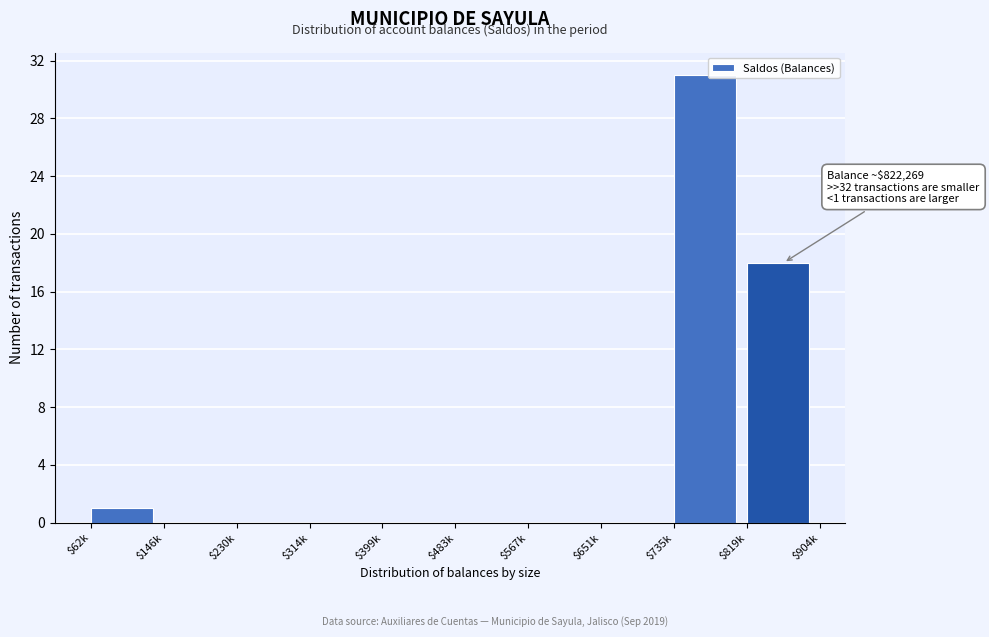

At which label is the value closest to 15?

$819k